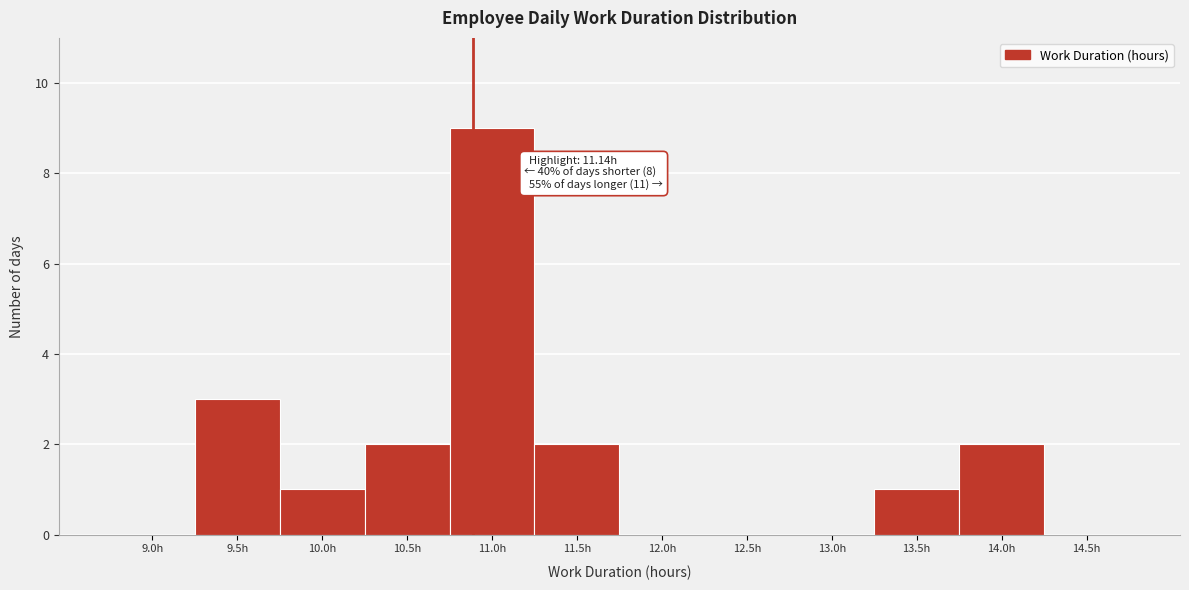

Reading left to right, extract all data points from this chart.

9.0h=0	9.5h=3	10.0h=1	10.5h=2	11.0h=9	11.5h=2	12.0h=0	12.5h=0	13.0h=0	13.5h=1	14.0h=2	14.5h=0